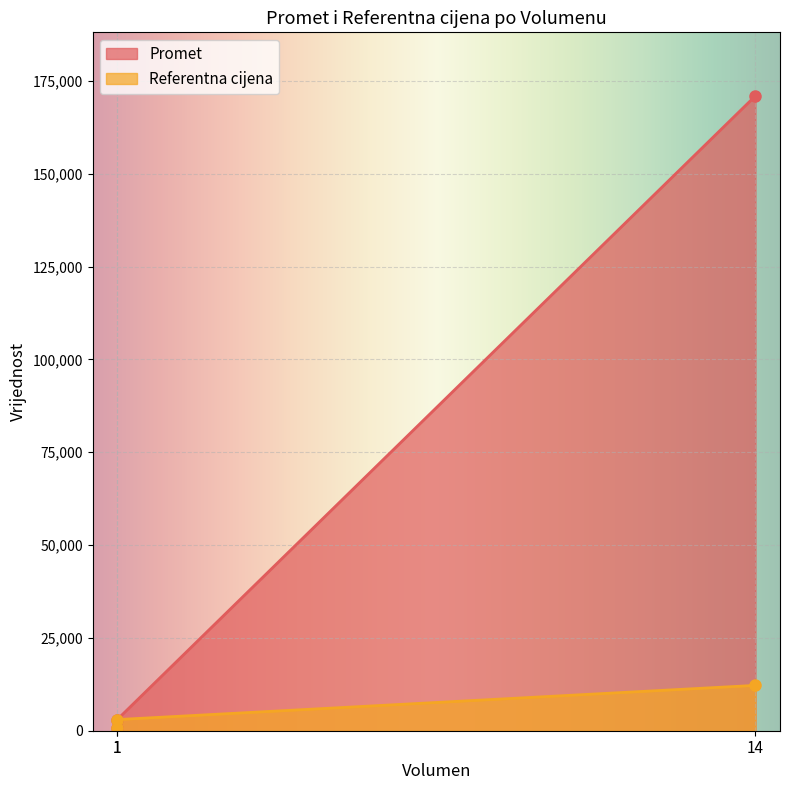

How many lines are shown in the chart?

2